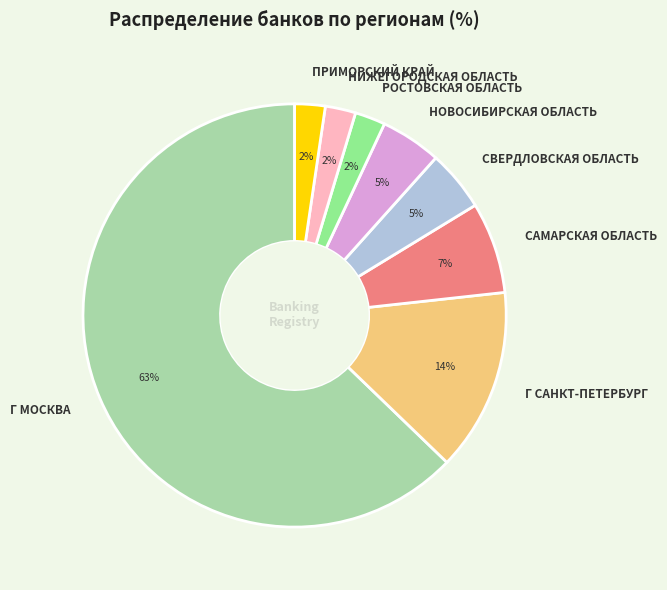

What is the largest slice in the pie chart?

Г МОСКВА